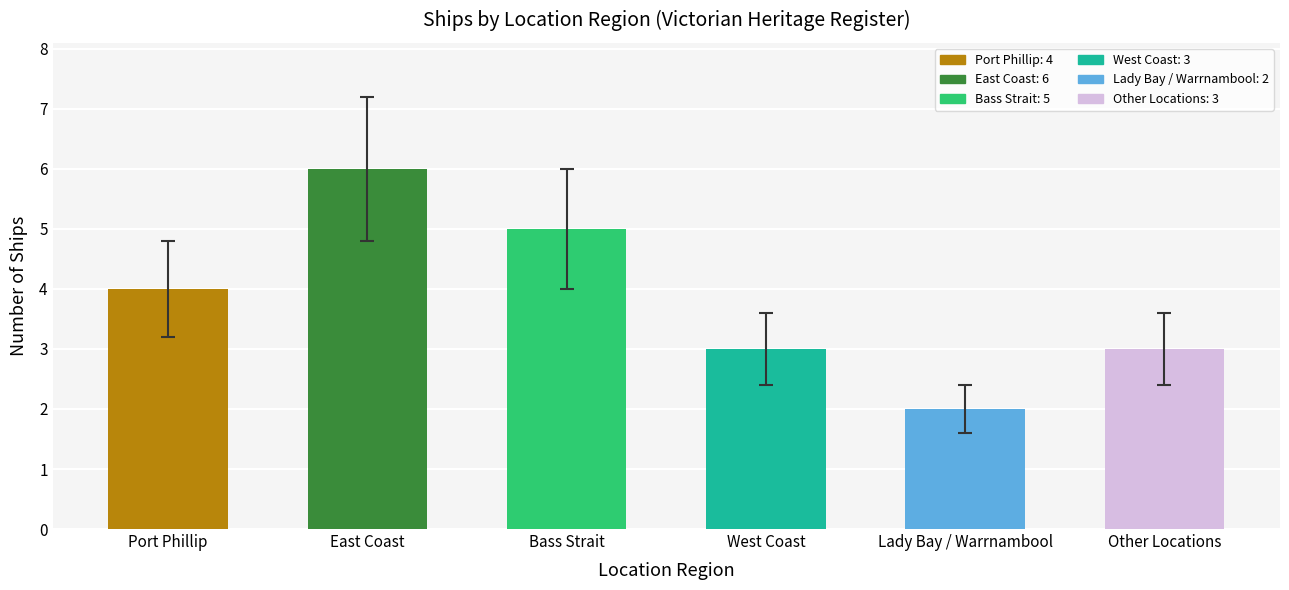

Reading right to left, what are all the values shown in this chart?

Other Locations=3	Lady Bay / Warrnambool=2	West Coast=3	Bass Strait=5	East Coast=6	Port Phillip=4